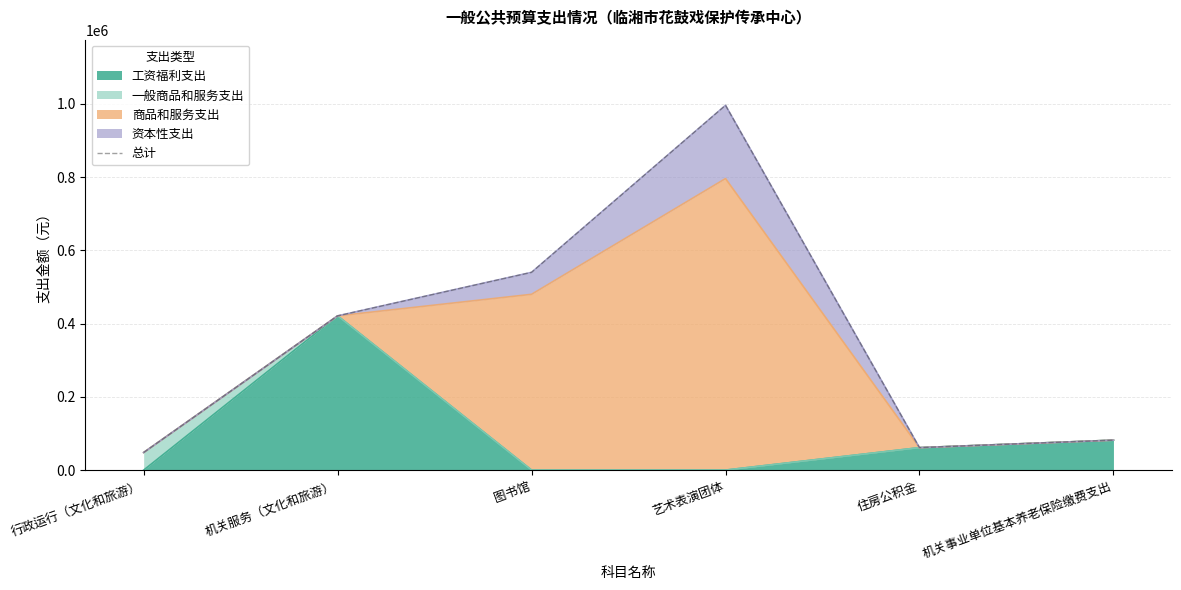

The value at 艺术表演团体 is 262369.1. True or false?

False